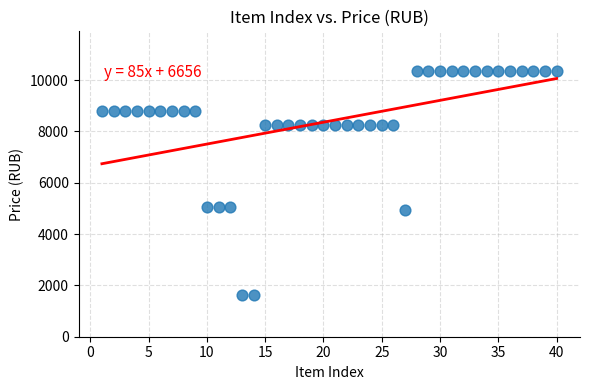

What is the range of X values (max minus min)?

39